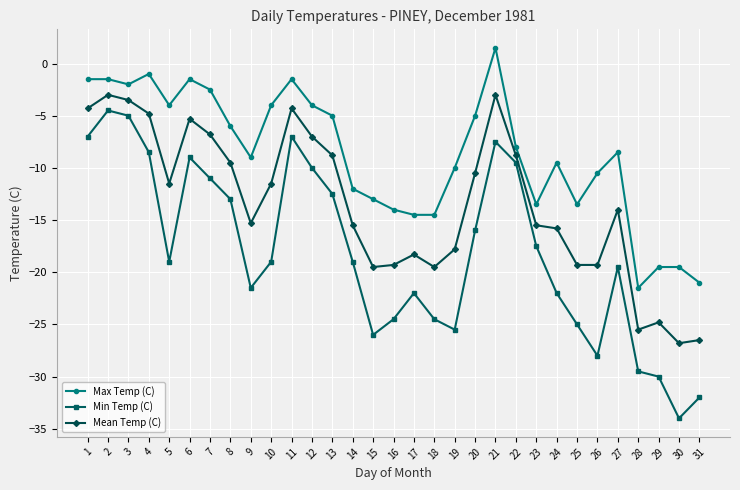

How many categories are shown in the chart?

31